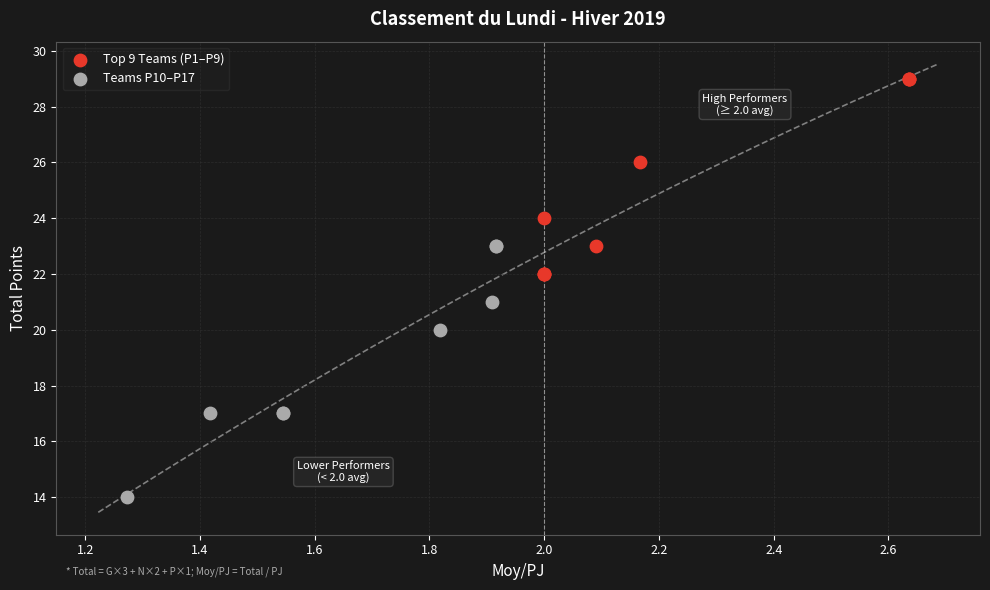

Which series reaches the maximum Y coordinate?

Top 9 Teams (P1–P9)